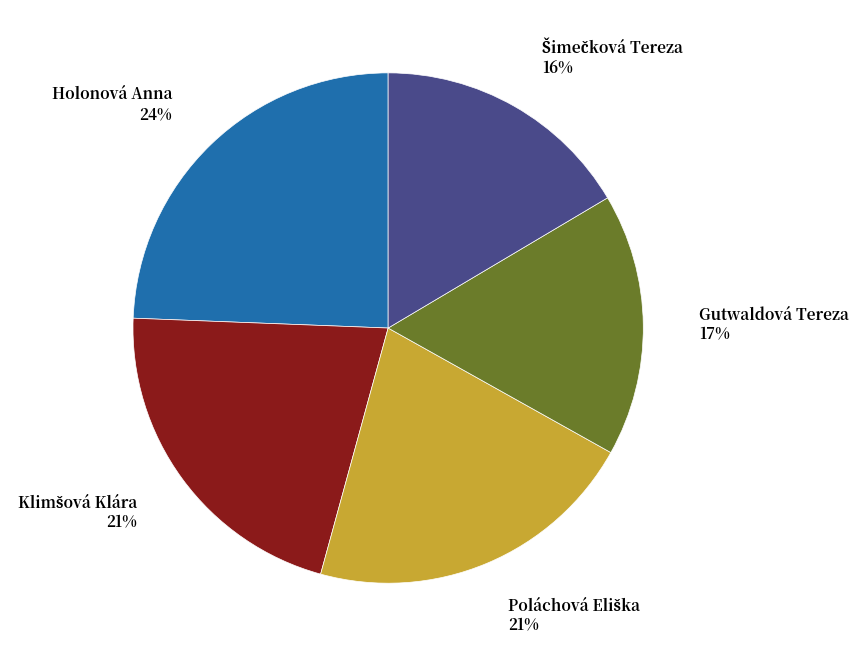

Which slice is the largest?

Holonová Anna